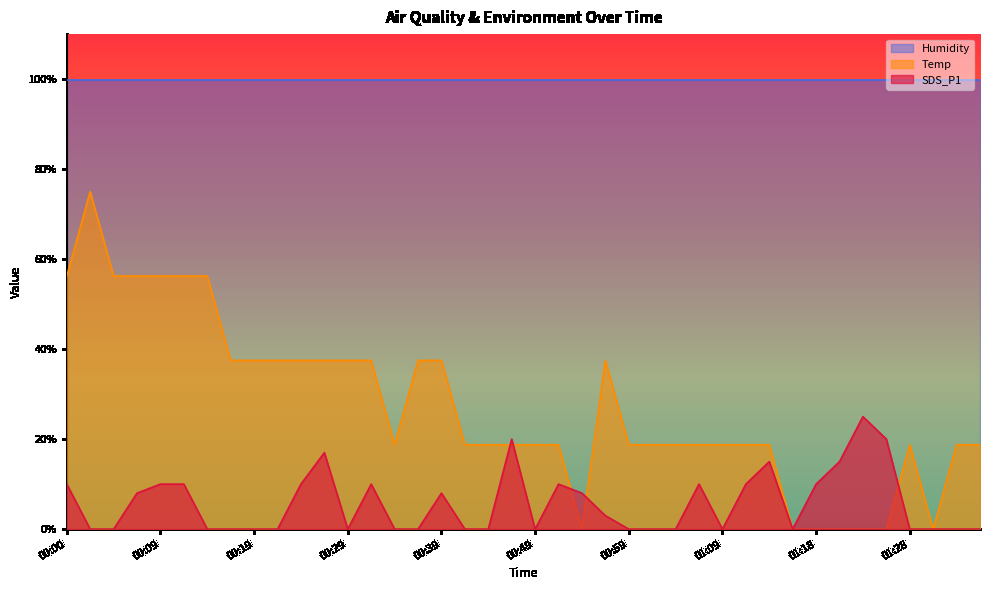

Which series has the largest total across all categories?

Humidity